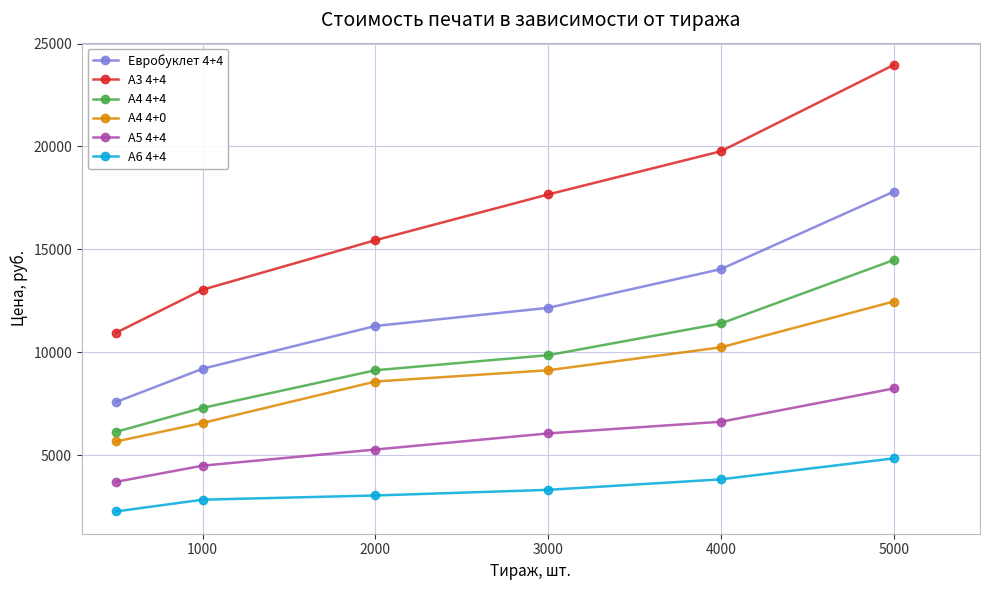

Which series has the largest total across all categories?

А3 4+4